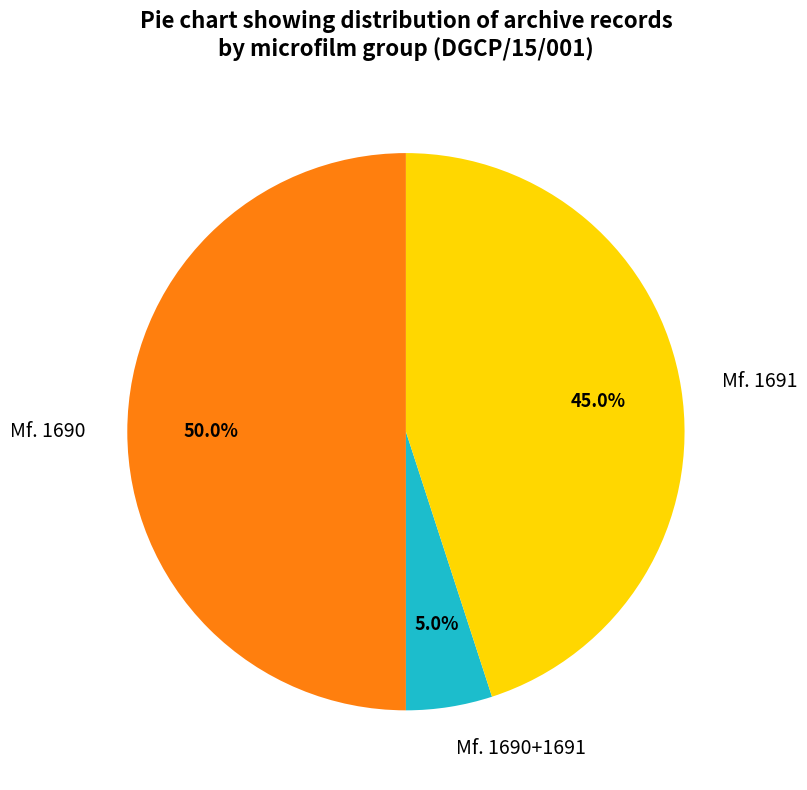

How many segments does this pie chart have?

3